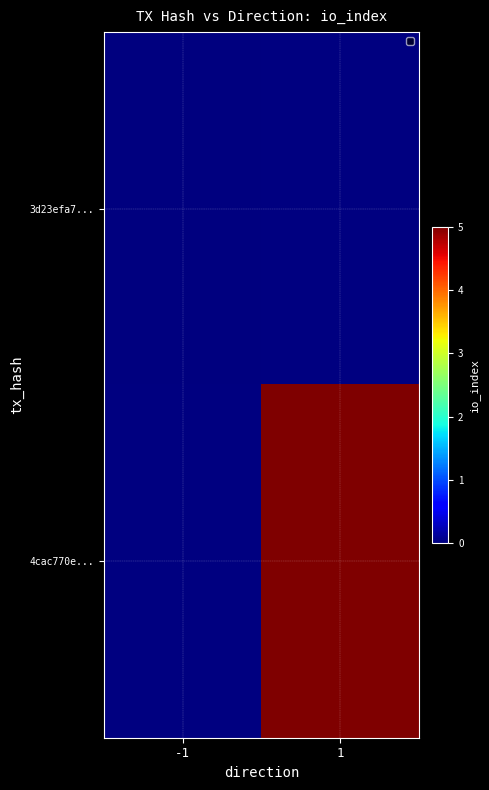

Rank the series by their maximum value, from lowest to highest.

3d23efa7..., 4cac770e...